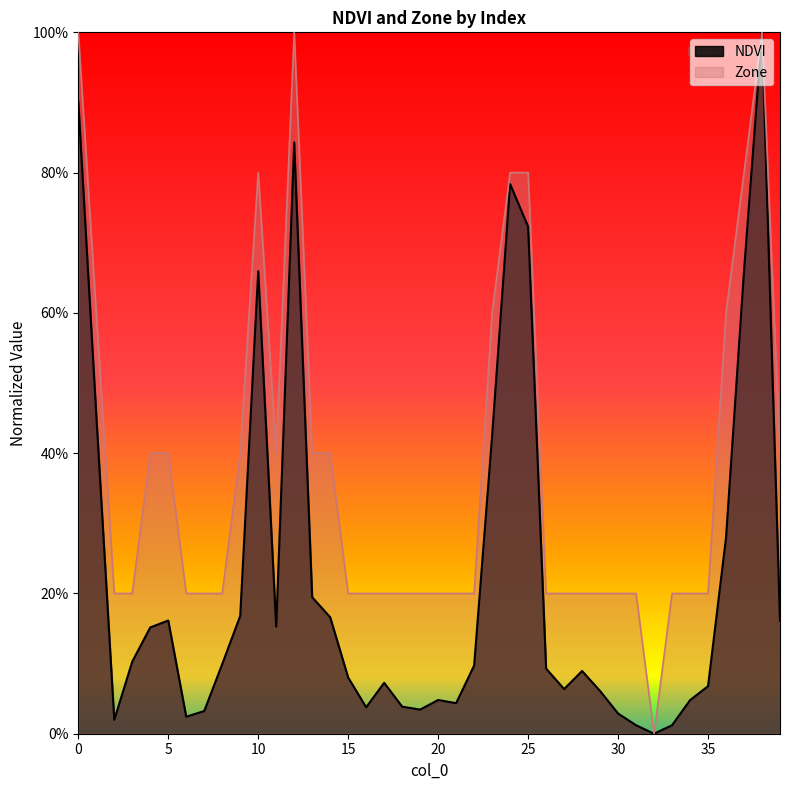

Reading right to left, list all the values displayed in this chart.

NDVI: 0.2	1.0	0.7	0.3	0.1	0.0	0.0	0.0	0.0	0.0	0.1	0.1	0.1	0.1	0.7	0.8	0.4	0.1	0.0	0.0	0.0	0.0	0.1	0.0	0.1	0.2	0.2	0.8	0.2	0.7	0.2	0.1	0.0	0.0	0.2	0.2	0.1	0.0	0.5	0.9
Zone: 0.4	1.0	0.8	0.6	0.2	0.2	0.2	0.0	0.2	0.2	0.2	0.2	0.2	0.2	0.8	0.8	0.6	0.2	0.2	0.2	0.2	0.2	0.2	0.2	0.2	0.4	0.4	1.0	0.4	0.8	0.4	0.2	0.2	0.2	0.4	0.4	0.2	0.2	0.6	1.0